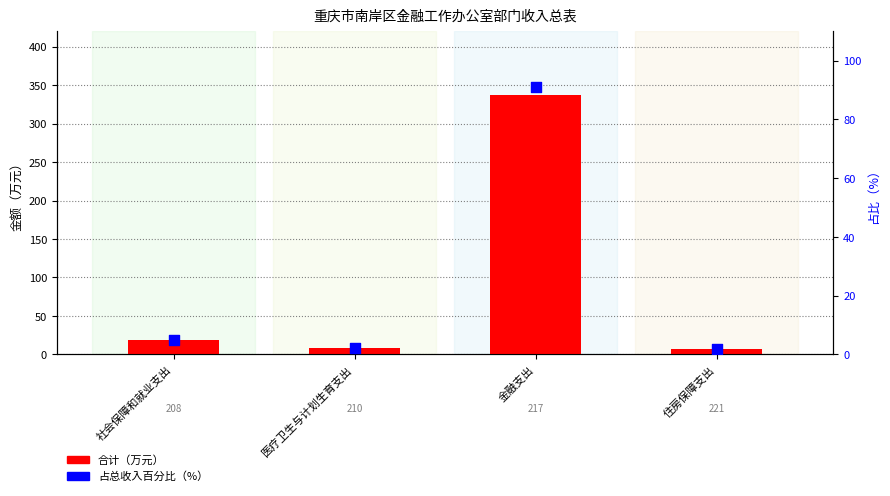

Which series reaches the minimum Y coordinate?

占总收入百分比（%）